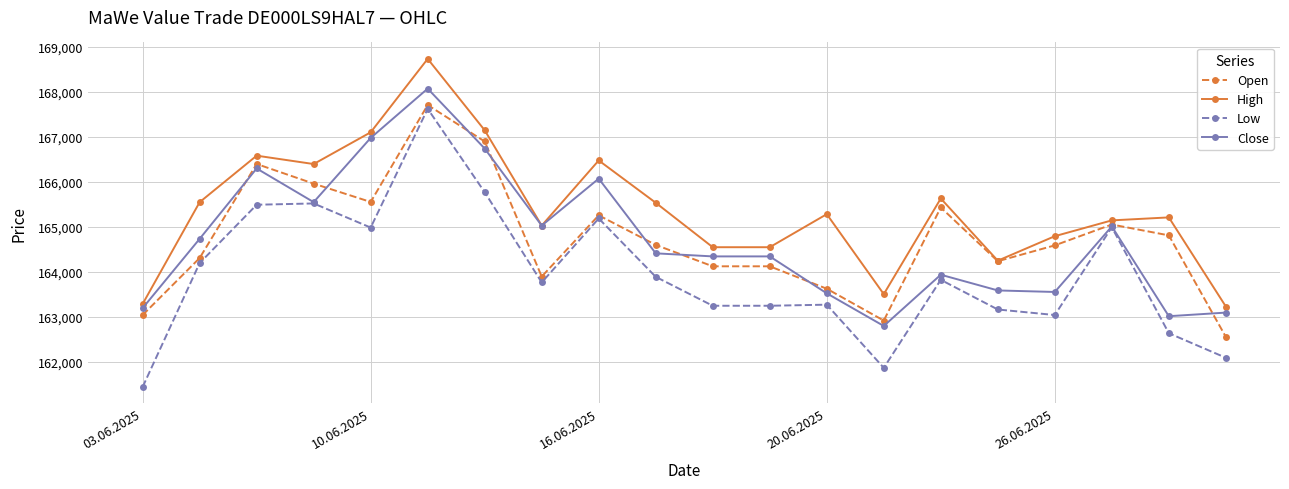

Which series has the largest range (max minus min)?

Low